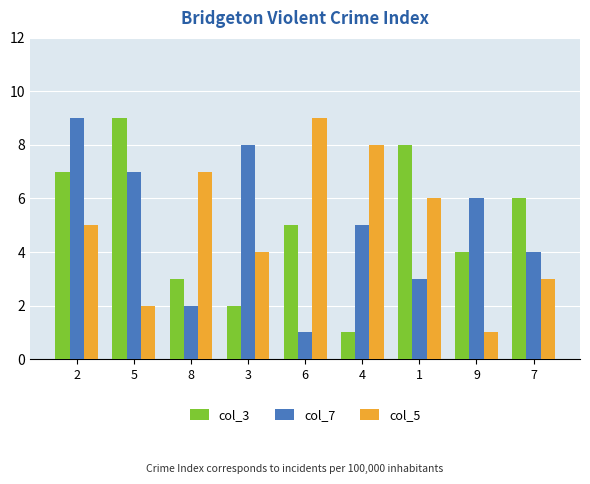

What is the spread (max minus min) of values at 9?

5